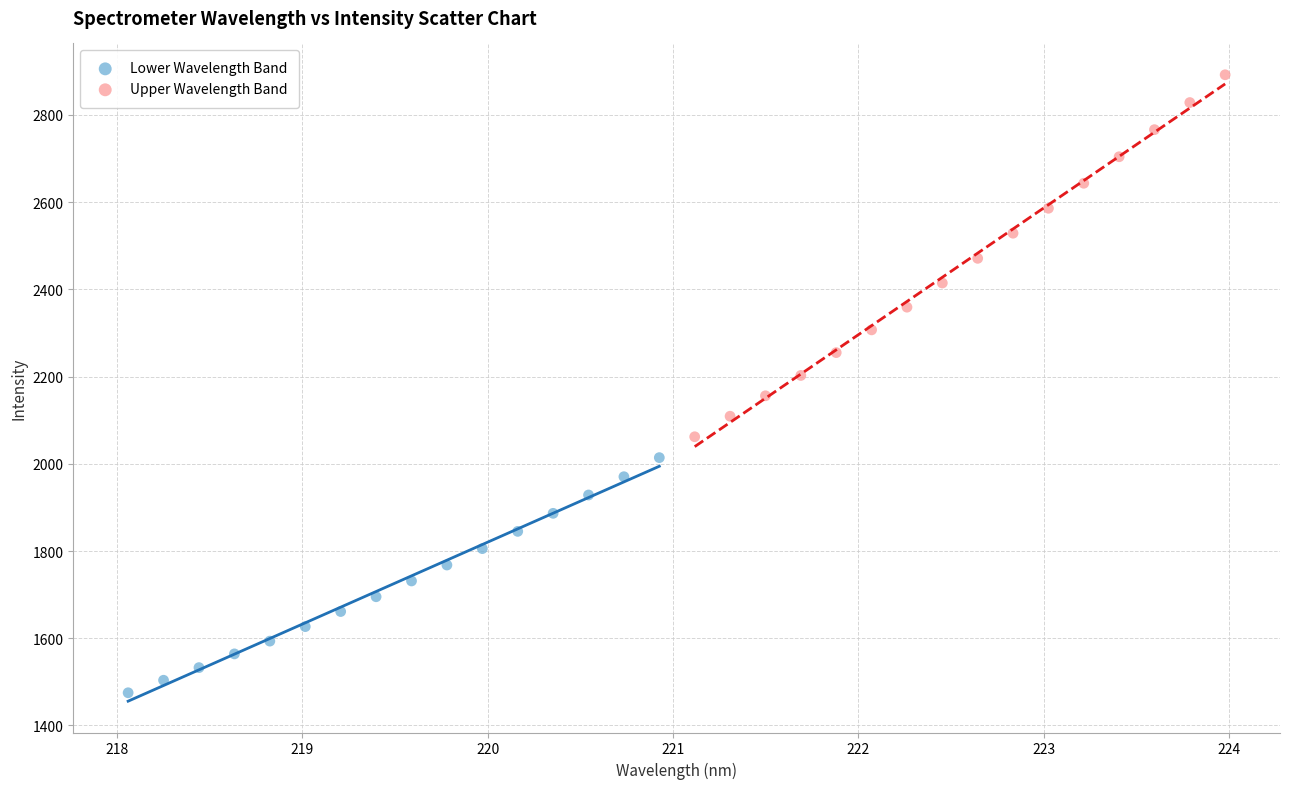

Which series contains the highest Y value?

Upper Wavelength Band